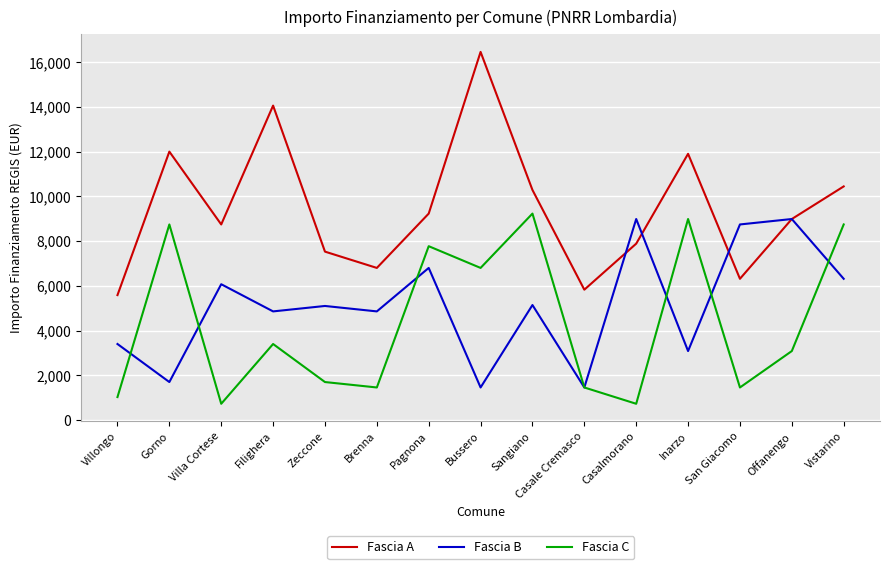

True or false: Fascia C and Fascia B intersect in this chart.

True